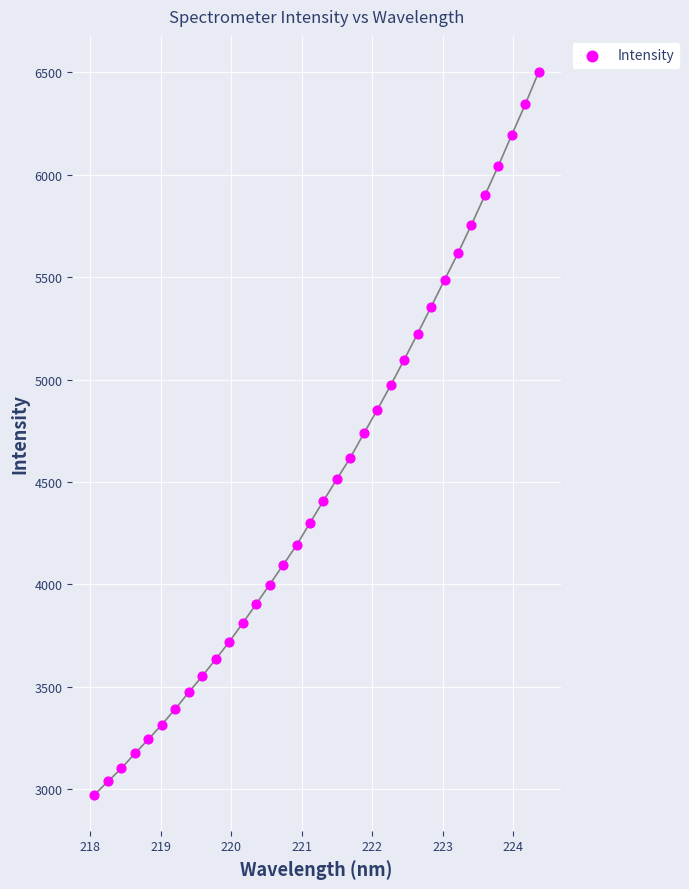

What is the range of X values (max minus min)?

6.3